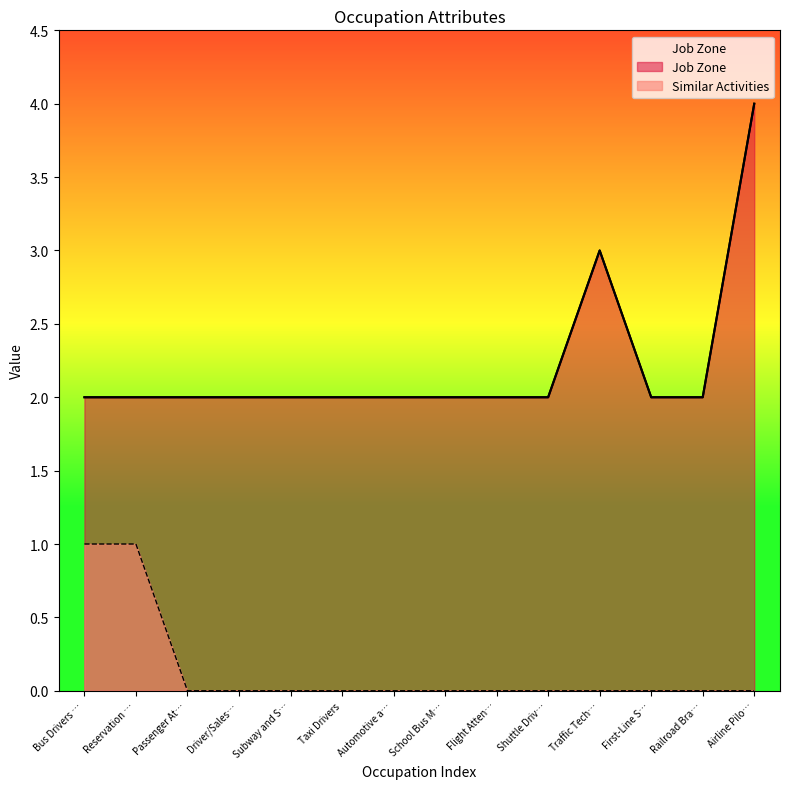

The Similar Activities series shows 0 at First-Line S…. True or false?

True